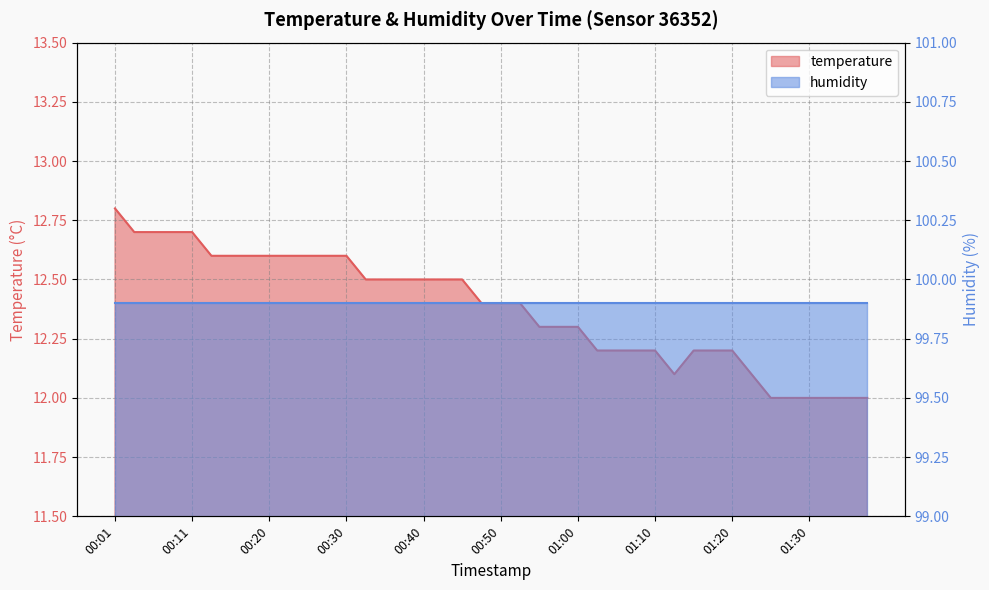

Reading left to right, extract all data points from this chart.

00:01=12.8	00:03=12.7	00:06=12.7	00:08=12.7	00:11=12.7	00:13=12.6	00:16=12.6	00:18=12.6	00:20=12.6	00:23=12.6	00:25=12.6	00:28=12.6	00:30=12.6	00:33=12.5	00:35=12.5	00:38=12.5	00:40=12.5	00:43=12.5	00:45=12.5	00:48=12.4	00:50=12.4	00:52=12.4	00:55=12.3	00:57=12.3	01:00=12.3	01:02=12.2	01:05=12.2	01:07=12.2	01:10=12.2	01:12=12.1	01:15=12.2	01:17=12.2	01:20=12.2	01:22=12.1	01:25=12.0	01:27=12.0	01:30=12.0	01:32=12.0	01:35=12.0	01:37=12.0